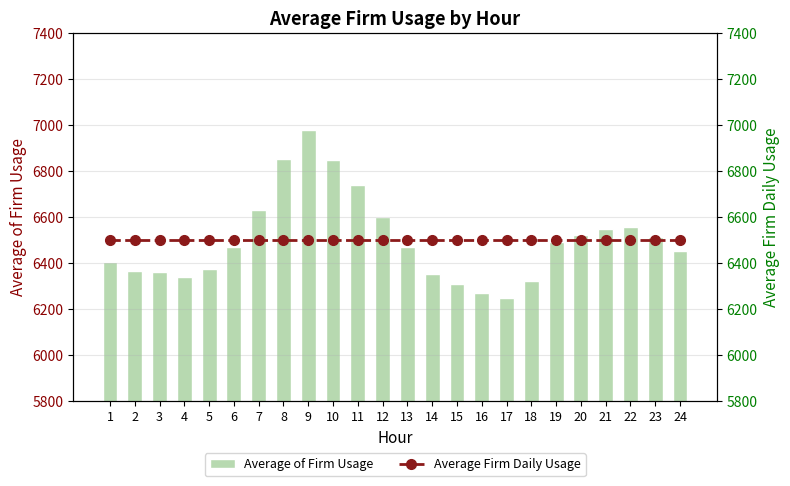

Reading left to right, extract all data points from this chart.

Average of Firm Usage: 1=6403.5	2=6364.6	3=6359.8	4=6340.0	5=6374.2	6=6469.0	7=6628.8	8=6854.0	9=6977.9	10=6847.5	11=6739.1	12=6599.1	13=6468.2	14=6353.4	15=6307.5	16=6272.2	17=6249.1	18=6323.5	19=6490.7	20=6523.8	21=6547.6	22=6557.1	23=6515.0	24=6453.5
Average Firm Daily Usage: 1=6500.8	2=6500.8	3=6500.8	4=6500.8	5=6500.8	6=6500.8	7=6500.8	8=6500.8	9=6500.8	10=6500.8	11=6500.8	12=6500.8	13=6500.8	14=6500.8	15=6500.8	16=6500.8	17=6500.8	18=6500.8	19=6500.8	20=6500.8	21=6500.8	22=6500.8	23=6500.8	24=6500.8